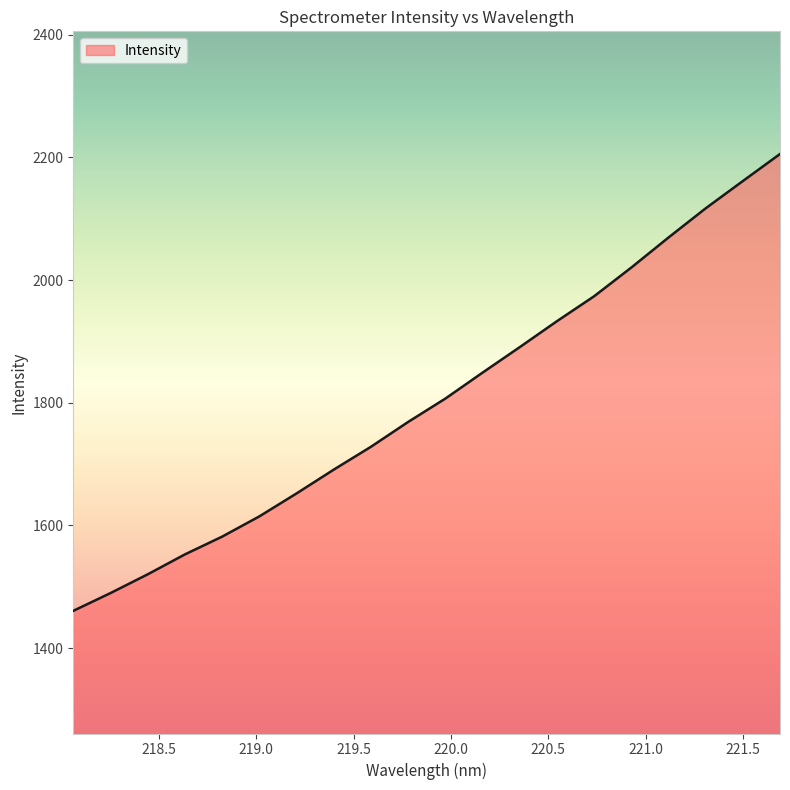

What is the maximum value shown in the chart?

2205.7